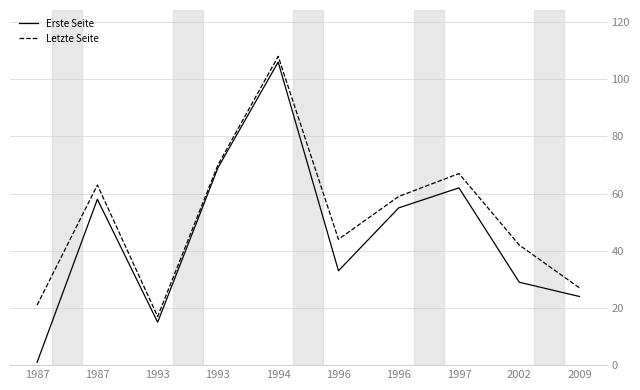

At how many categories does at least one series exceed 56?

5